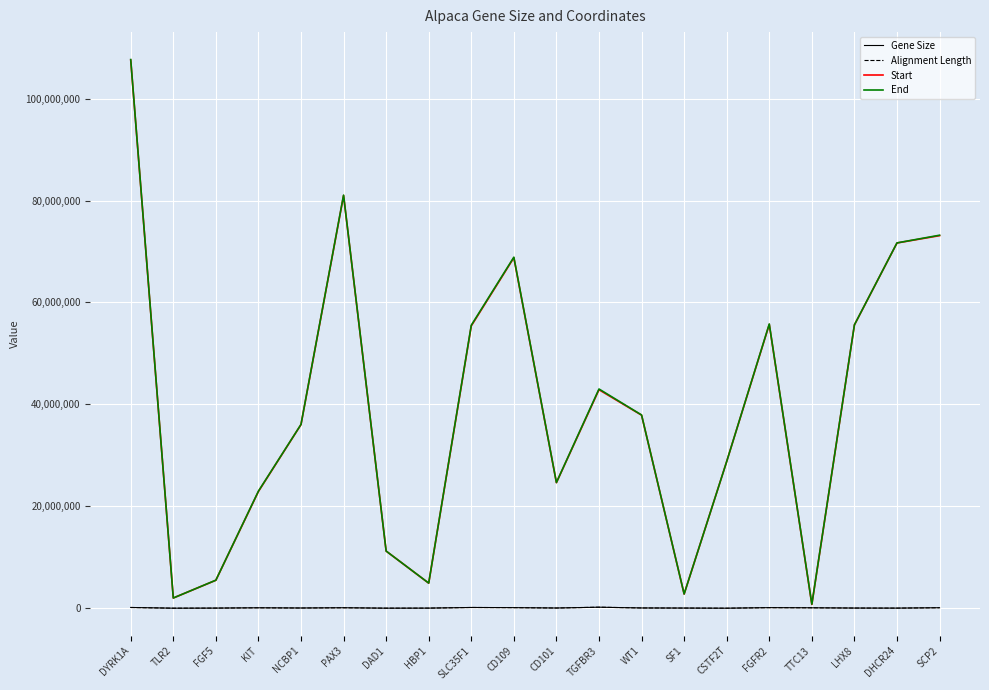

The value of Start at FGF5 is 5480272. True or false?

True